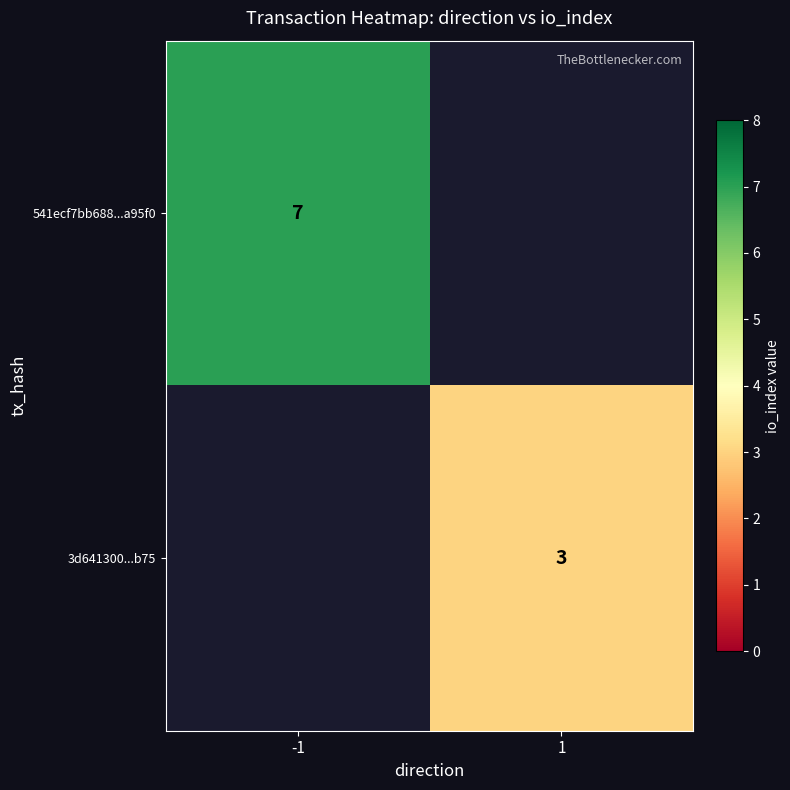

The value of 3d641300...b75 at 1 is 5. True or false?

False